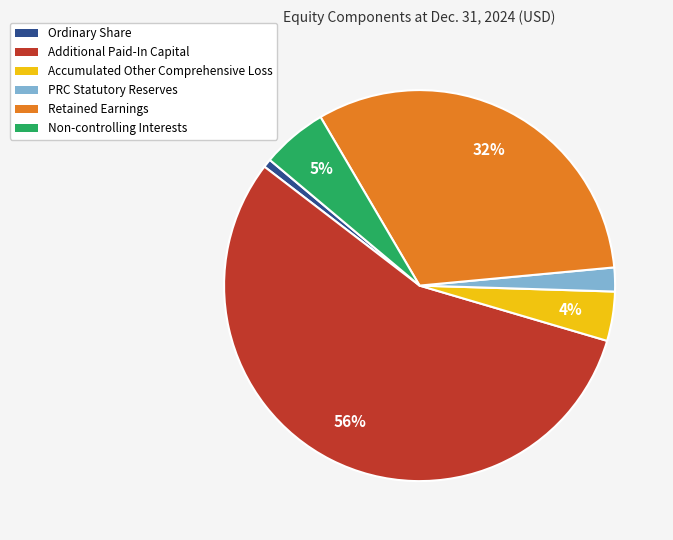

Is there a majority slice in this chart?

Yes